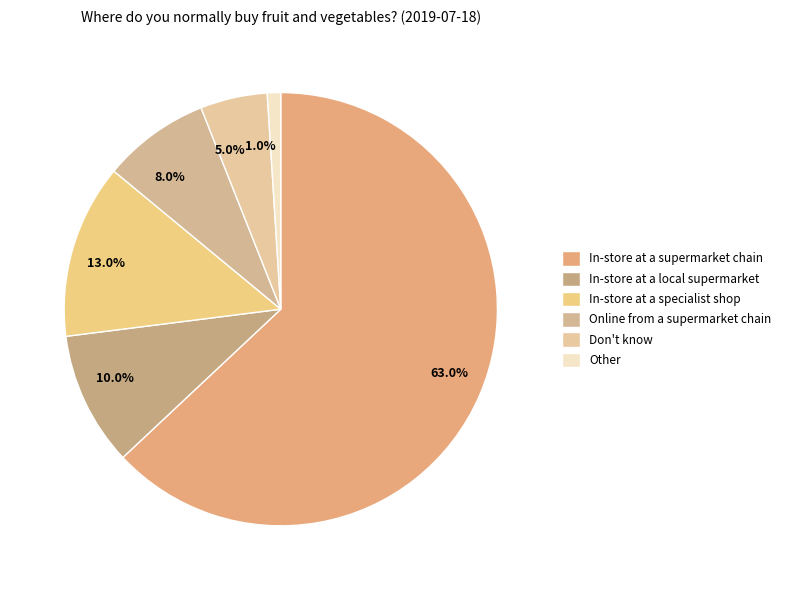

Which category has the smallest portion of the pie?

1.0%